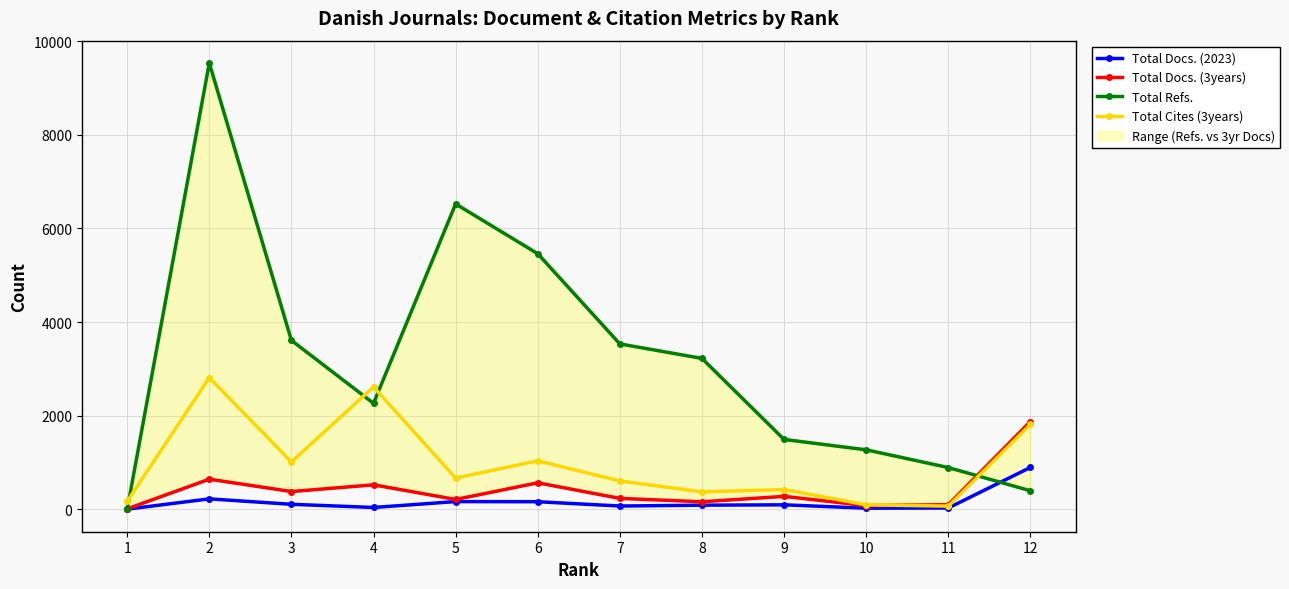

What is the difference between the maximum and second lowest values in the Total Refs. series?

9137